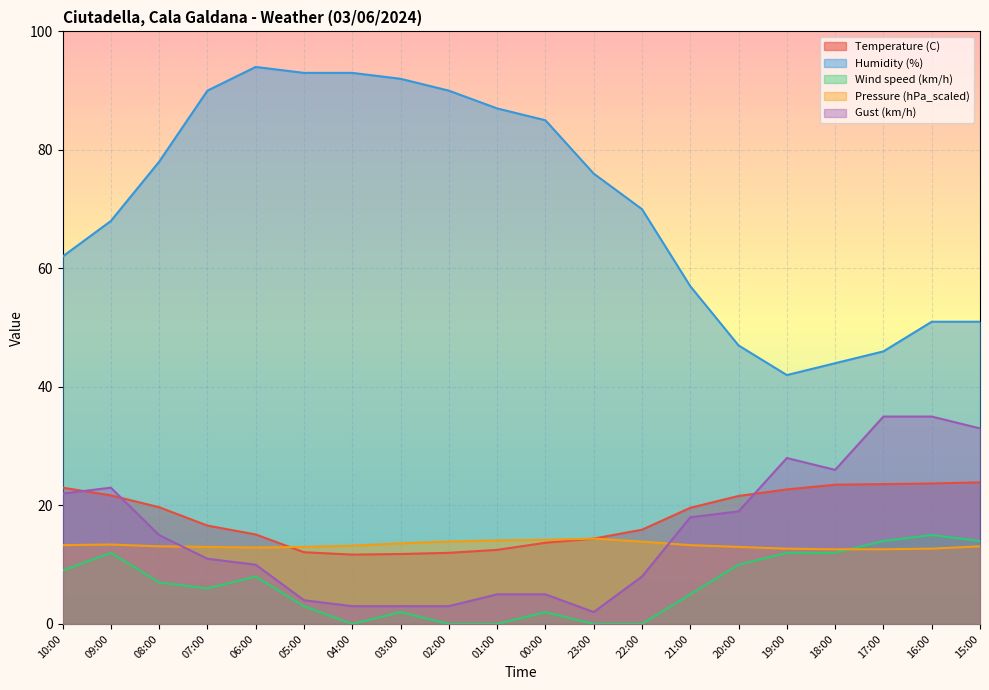

At which category does the chart reach its minimum across all series?

04:00